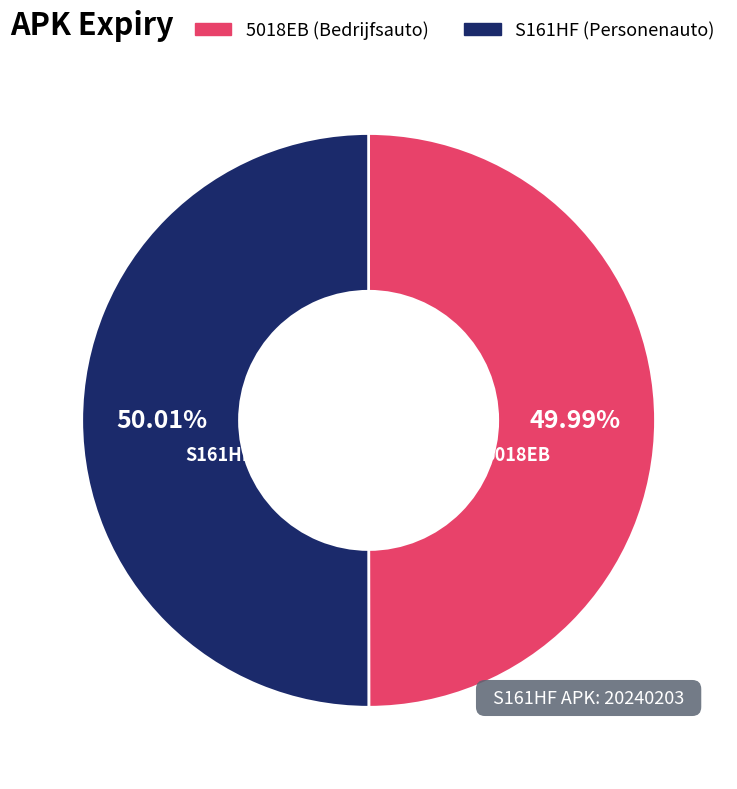

Do 5018EB and S161HF together represent more than half of the pie?

Yes